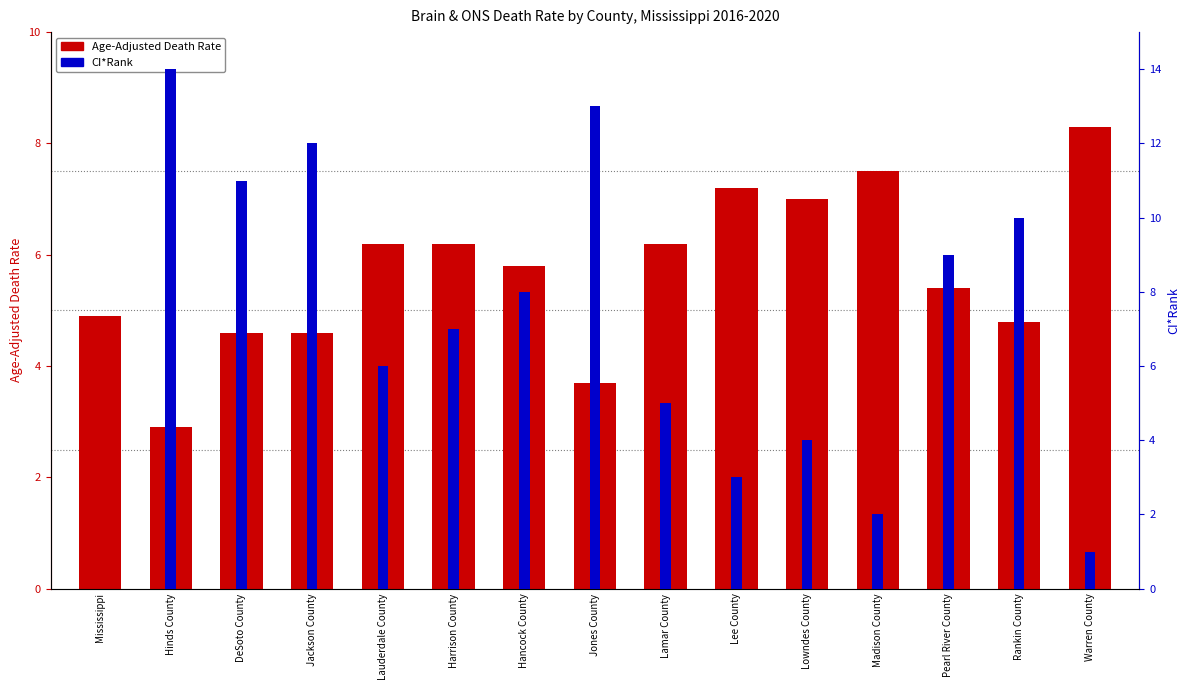

List the series in order of their peak value, lowest first.

Age-Adjusted Death Rate, CI*Rank